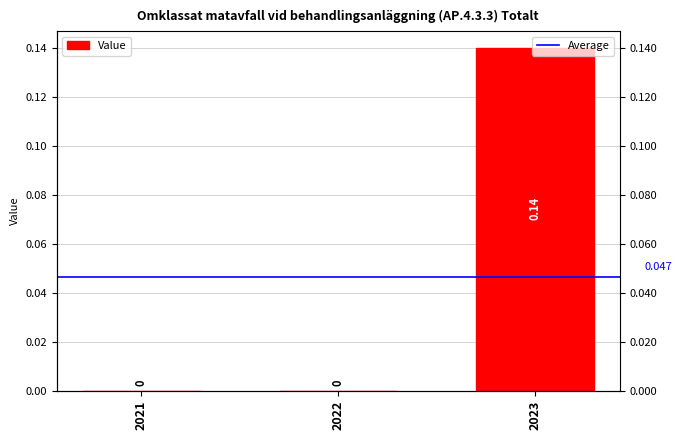

List the labels in order of value, smallest first.

2021, 2022, 2023